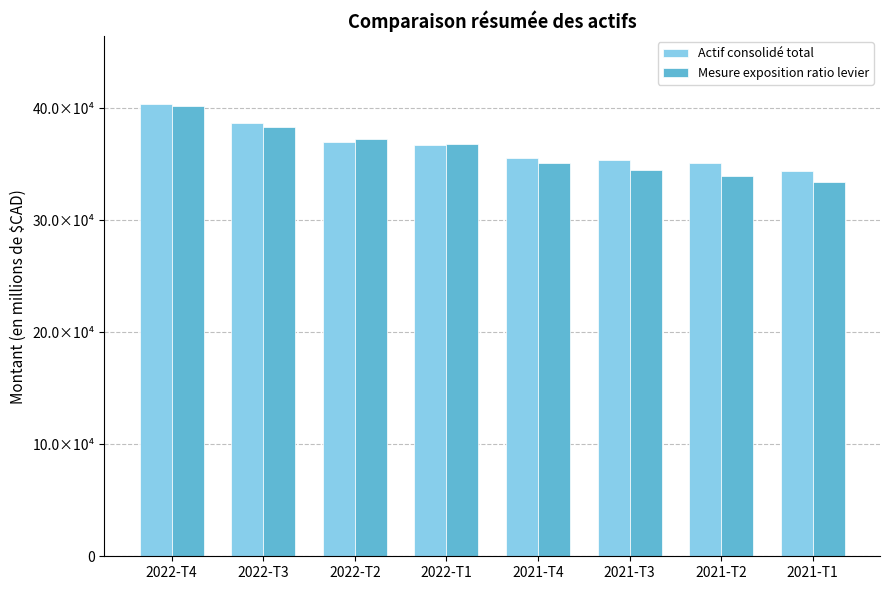

What are all the series names shown in the legend?

Actif consolidé total, Mesure exposition ratio levier